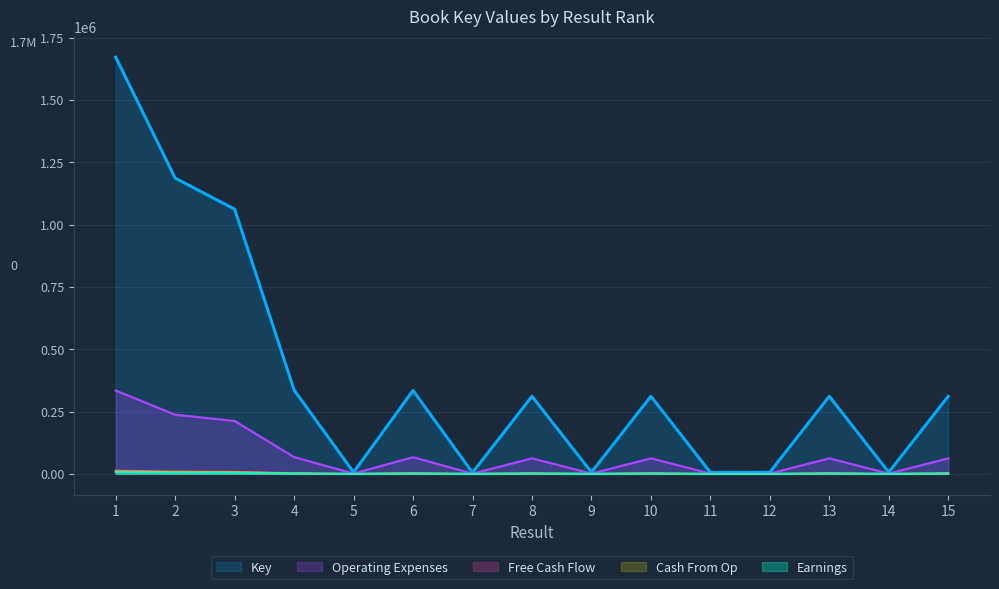

Is it true that the value at 2 is 9489.2?

True